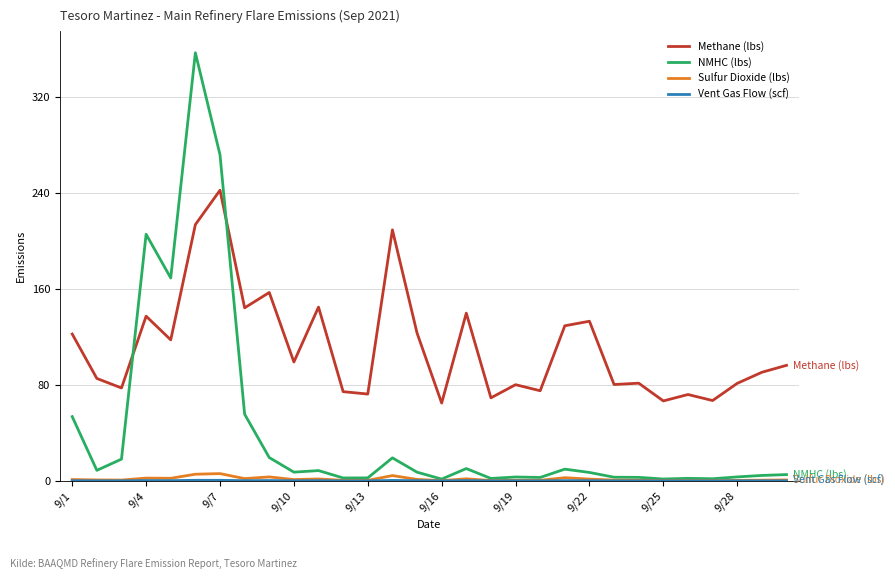

What is the greatest value displayed?

356.6